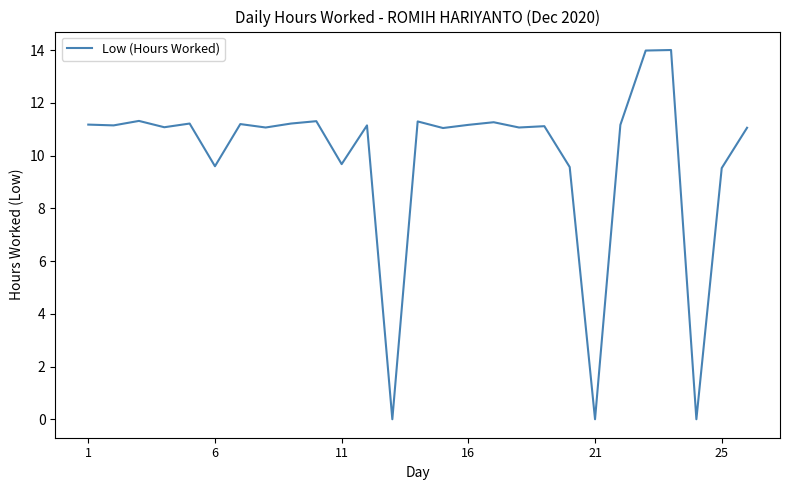

What is the difference between the maximum and minimum values?

14.0